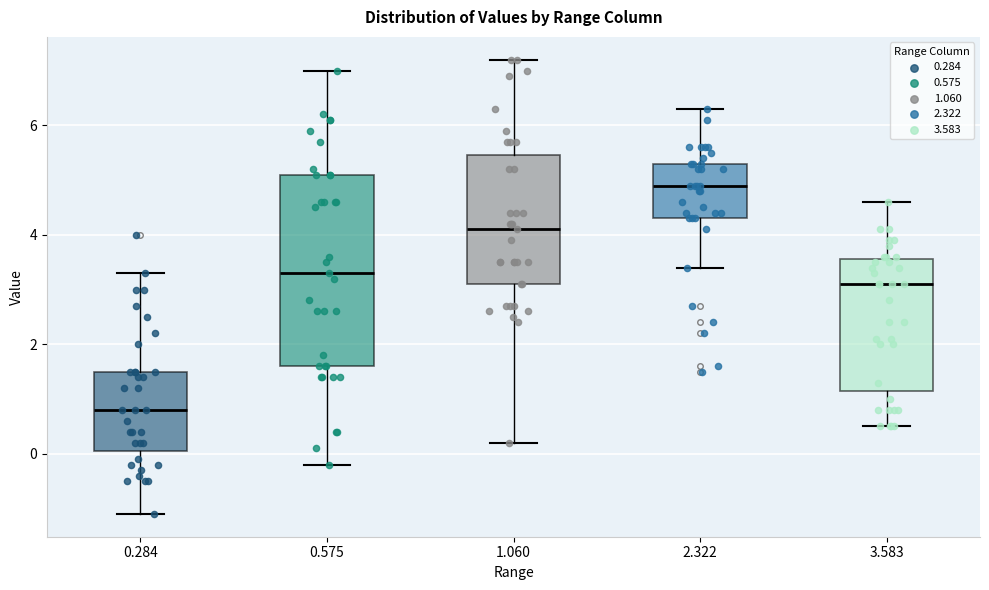

Reading left to right, read every box against the y-axis: the position of its median line, the range the box covers, and the ends of its whiskers. The values are not printed on the chart, so give them approximately, as read against the axis.

0.284: median 0.8, box 0.0 to 1.6, whiskers -1.0 to 3.4
0.575: median 3.4, box 1.6 to 5.2, whiskers -0.2 to 7.0
1.060: median 4.2, box 3.2 to 5.4, whiskers 0.2 to 7.2
2.322: median 5.0, box 4.4 to 5.4, whiskers 3.4 to 6.4
3.583: median 3.2, box 1.2 to 3.6, whiskers 0.6 to 4.6